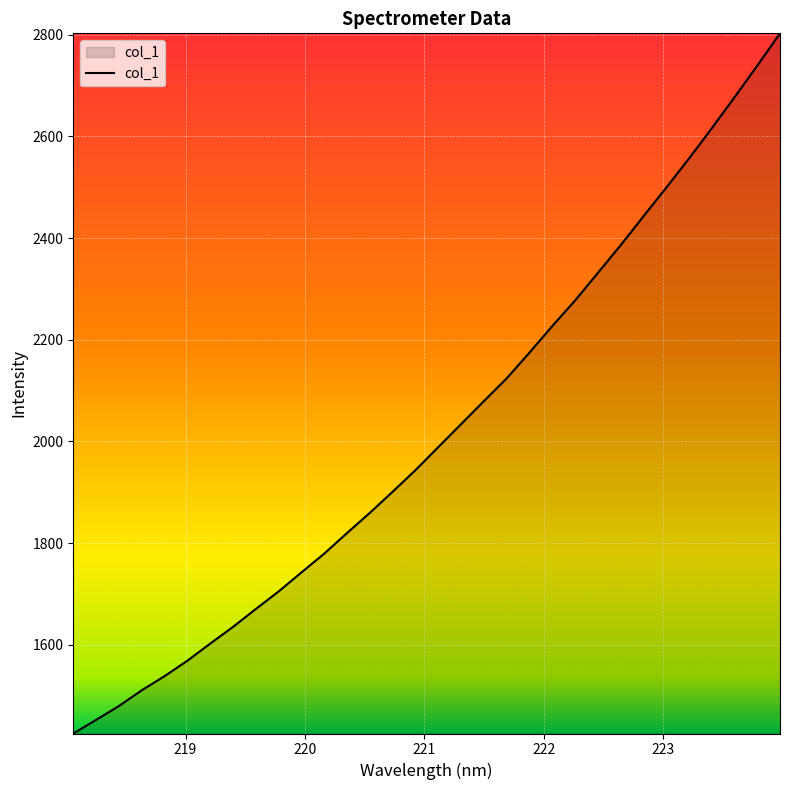

What is the difference between the maximum and minimum values?

1377.1